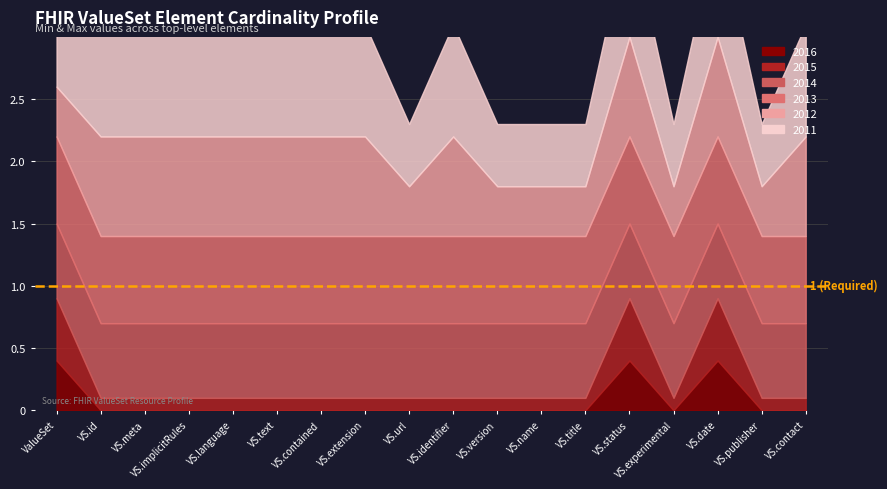

At which category is the sum across all series the highest?

ValueSet.status